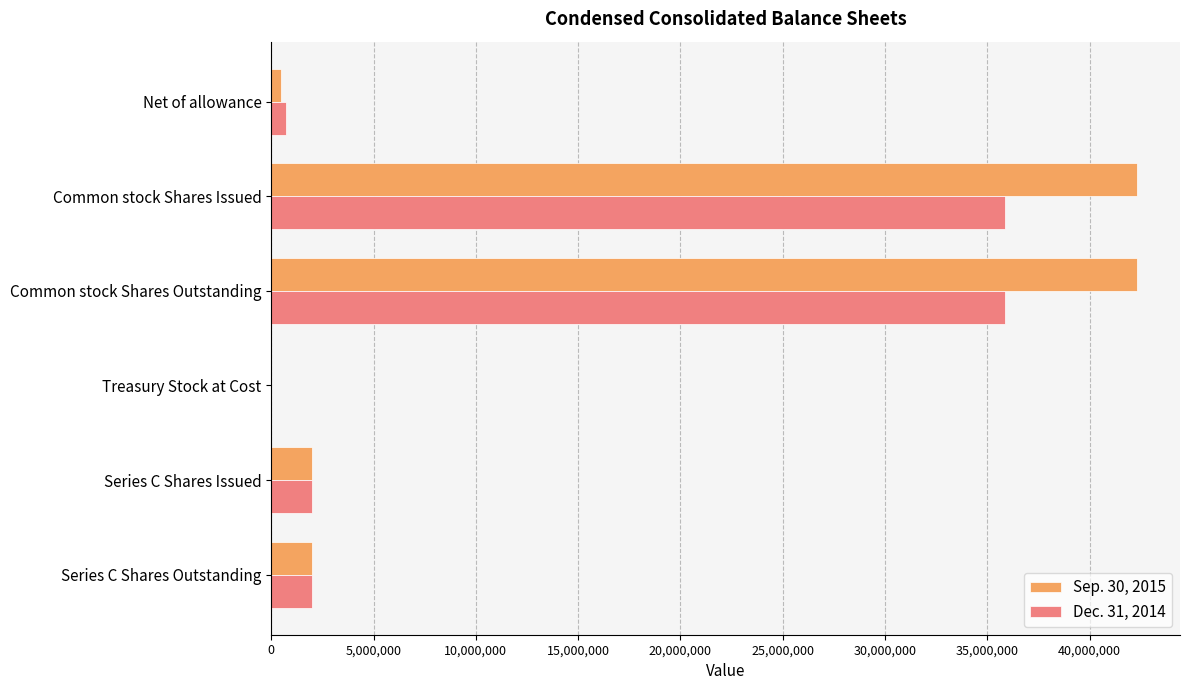

Is the value of Sep. 30, 2015 at Net of allowance greater than the value of Dec. 31, 2014 at Series C Shares Outstanding?

No